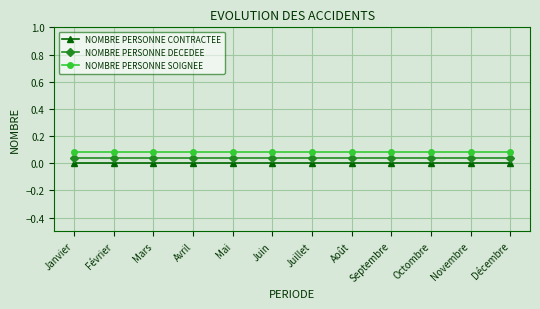

Where is NOMBRE PERSONNE SOIGNEE nearest to the value 0?

Janvier